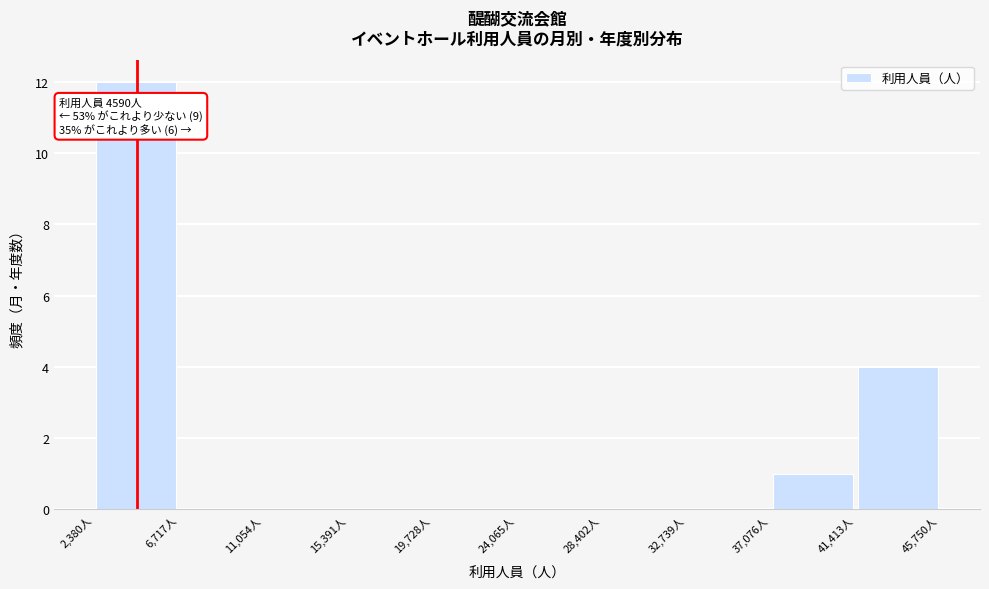

Which range on the x-axis has the tallest bar?

2500 to 6500